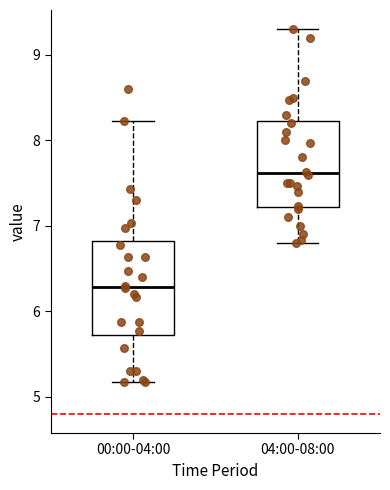

Where does the lower whisker of the box for 00:00-04:00 end on the y-axis? The values are not printed on the chart, so give them approximately, as read against the axis.

5.2